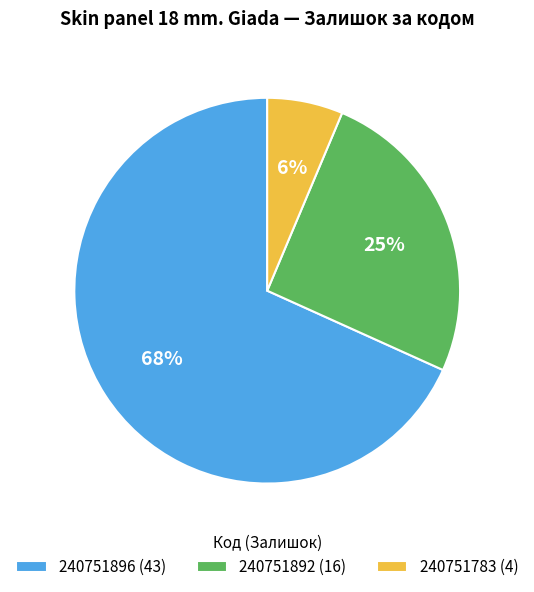

How many segments does this pie chart have?

3